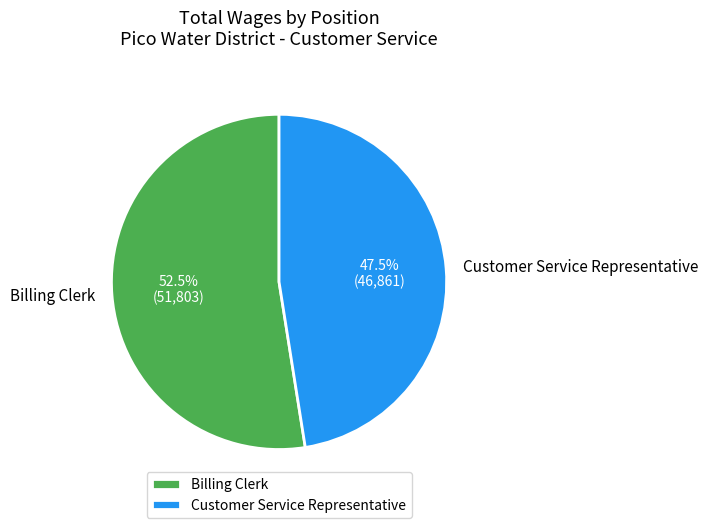

To the nearest percent, what is the average slice percentage?

50%